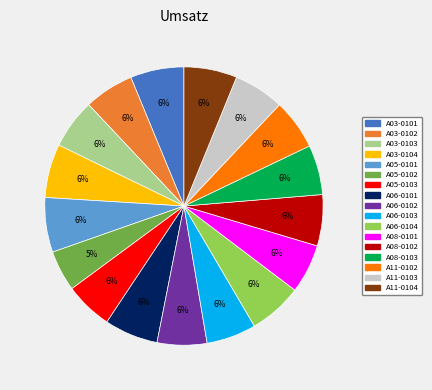

Which category has the smallest portion of the pie?

A05-0102